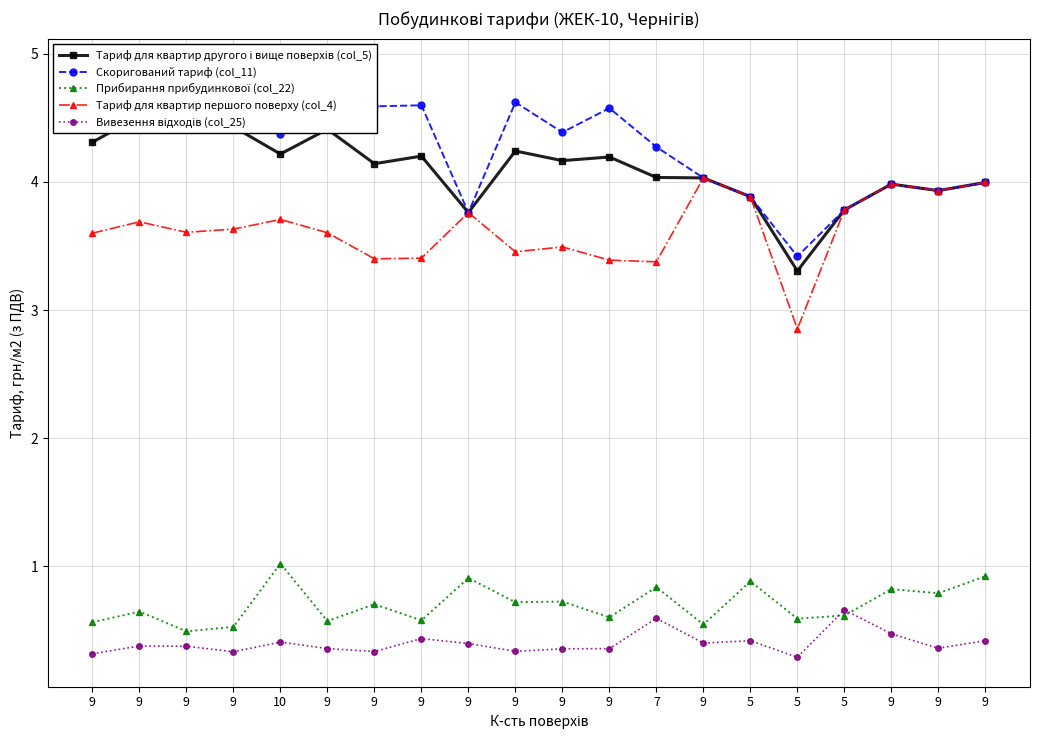

Count the Вивезення відходів (col_25) values in the range 0 to 1.

20